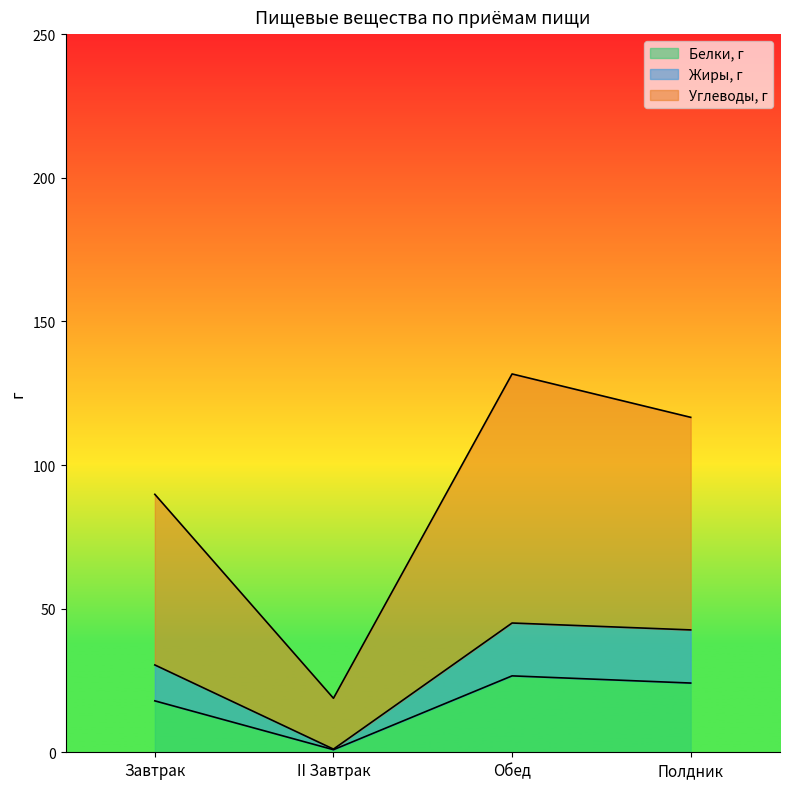

Which category has the highest value in the Жиры, г series?

Обед